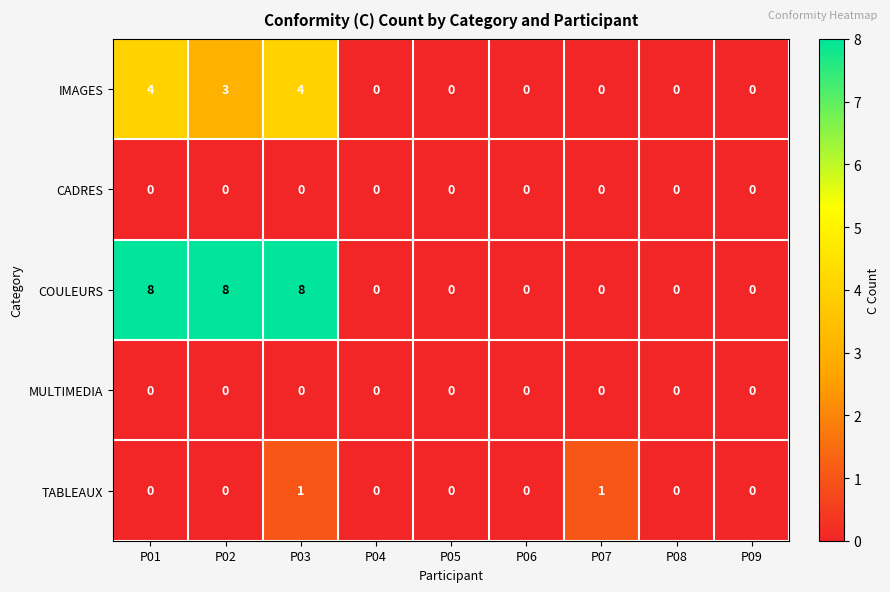

Count the number of data series in this chart.

5